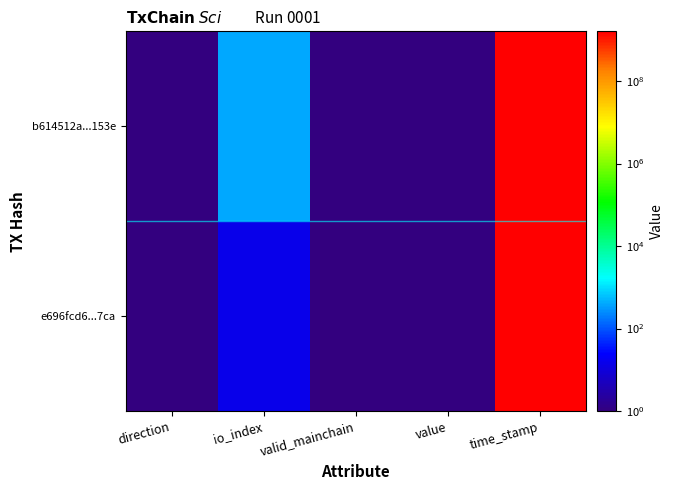

At how many categories does at least one series exceed 643919245?

1